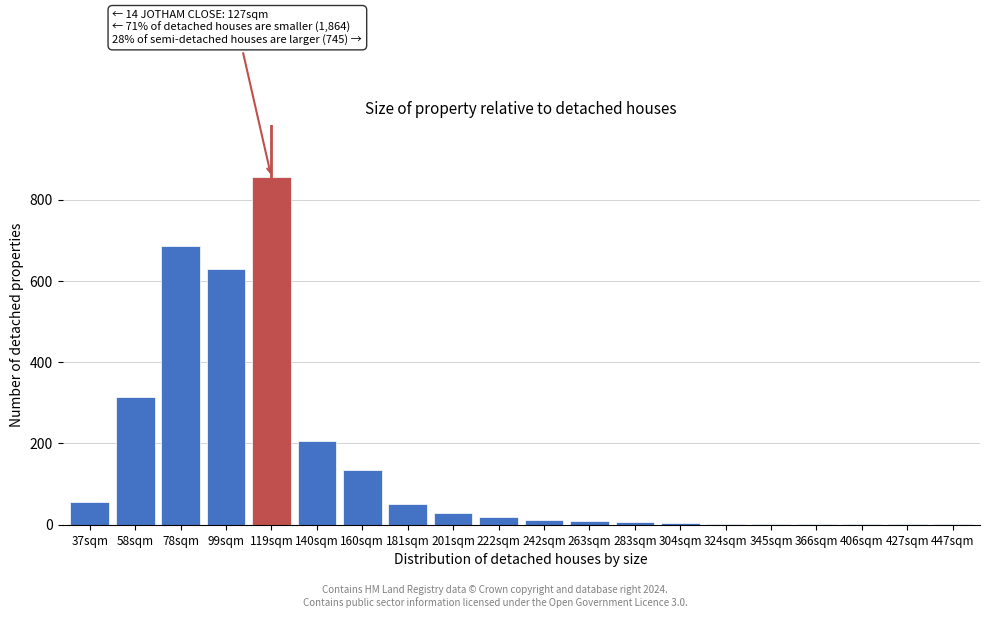

True or false: the data shows 85 at 37sqm.

False